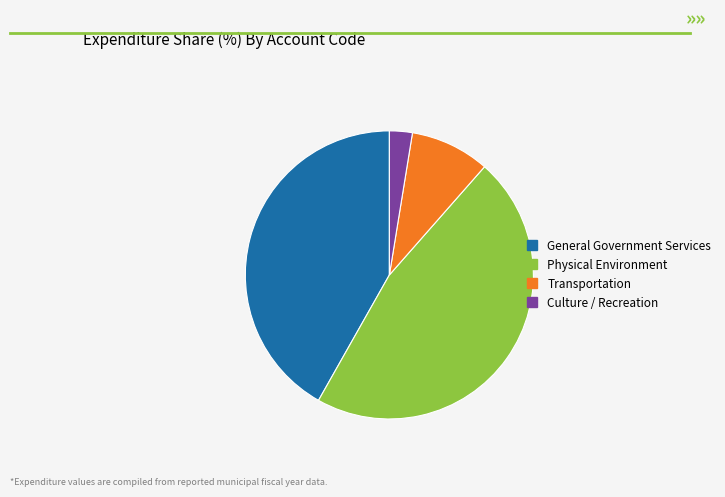

Does Transportation represent more than half of the total?

No